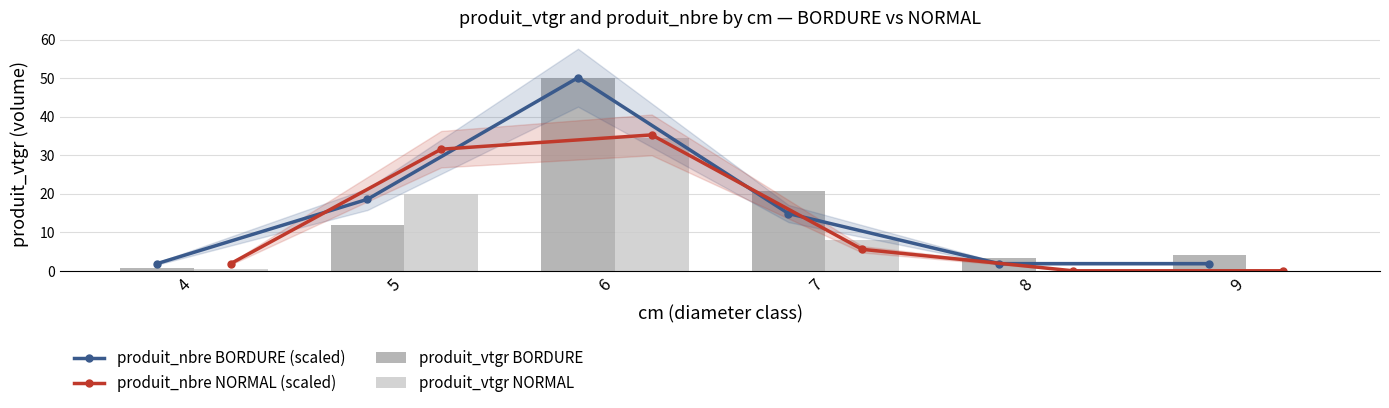

Rank the series at 7 from highest to lowest value.

produit_vtgr BORDURE, produit_nbre BORDURE (scaled), produit_vtgr NORMAL, produit_nbre NORMAL (scaled)